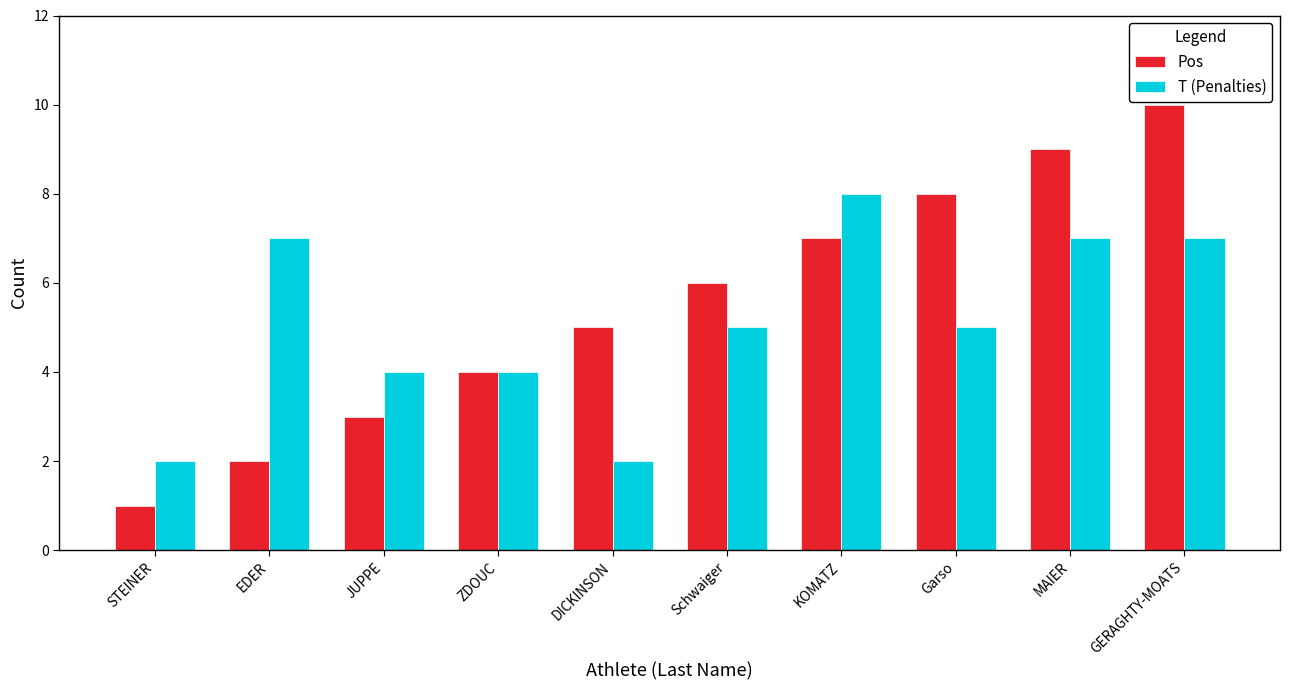

What is the smallest value displayed?

1